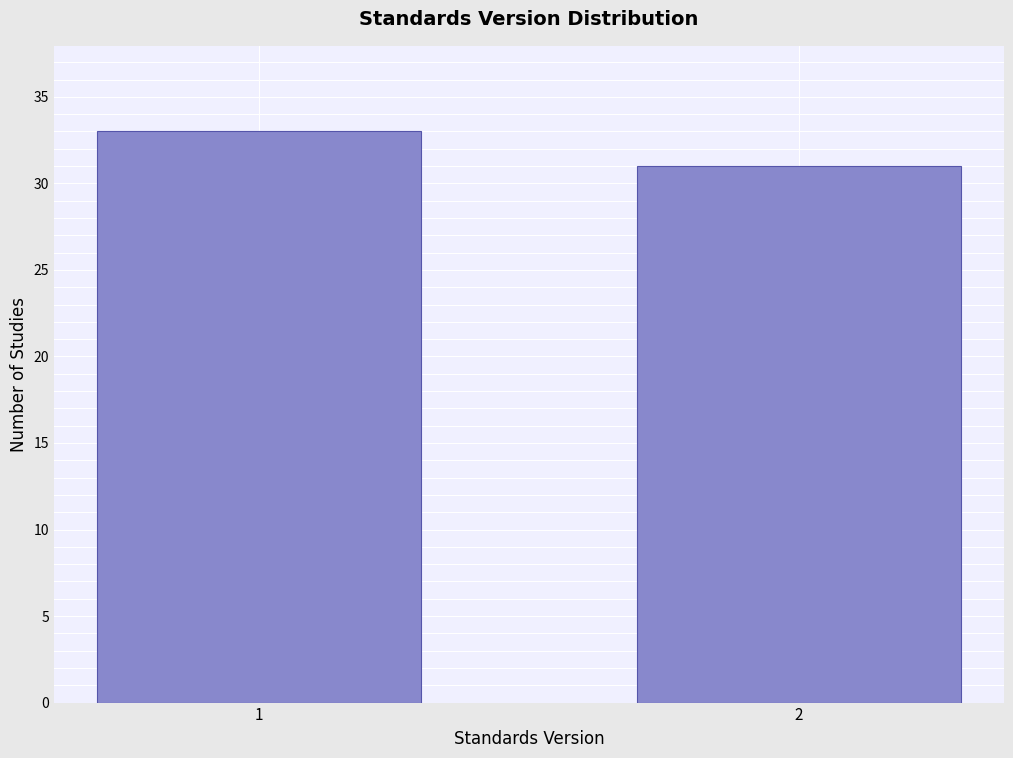

Reading left to right, transcribe all the data shown in this chart.

33	31